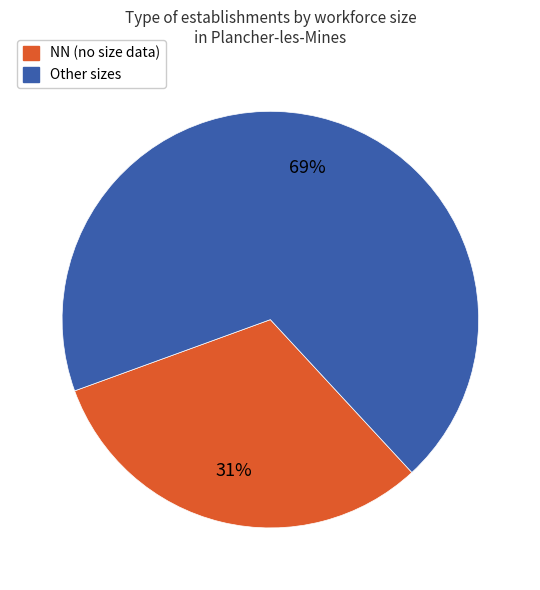

To the nearest percent, what portion does Other sizes represent?

69%